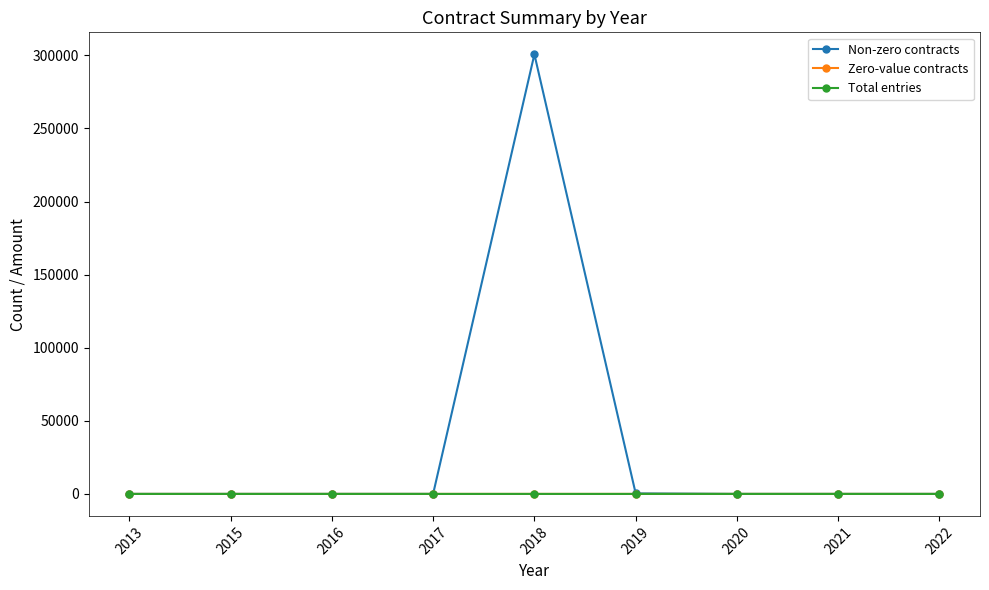

Which series has the widest spread of values?

Non-zero contracts